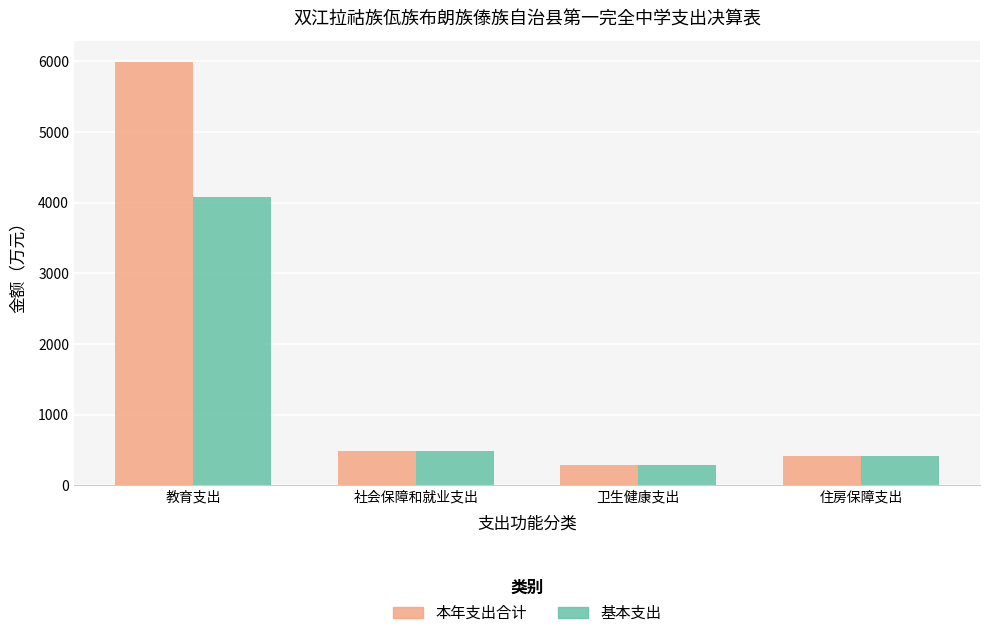

What is the value of the 本年支出合计 bar at the 4th from the left?

412.1